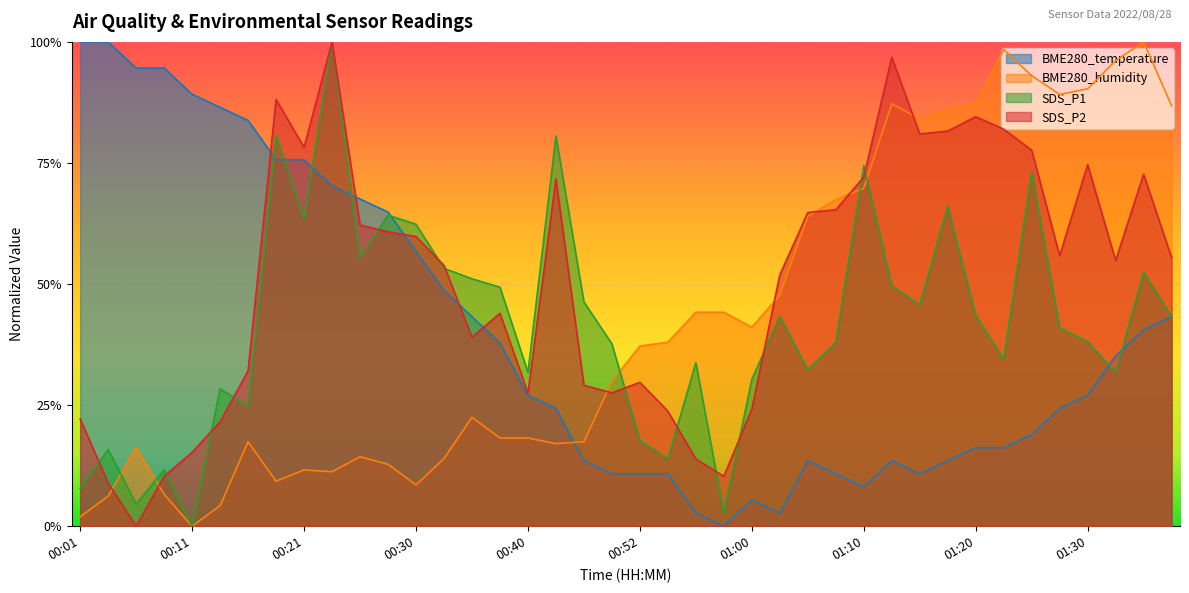

At which category is the sum across all series the highest?

00:23